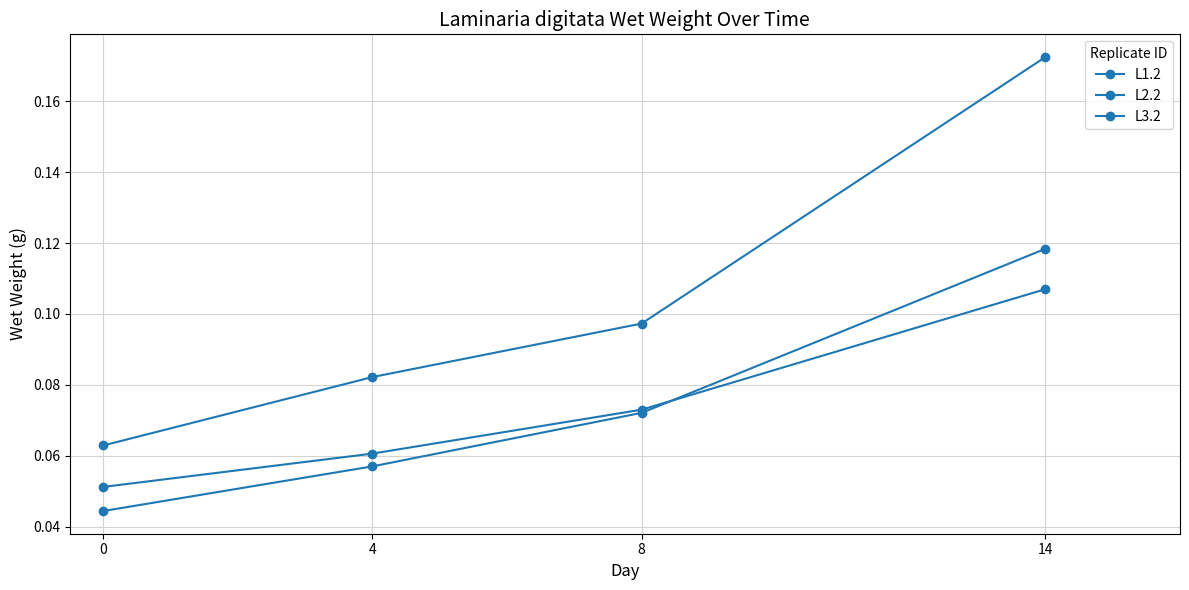

The value of L2.2 at 4 is 0.1. True or false?

True